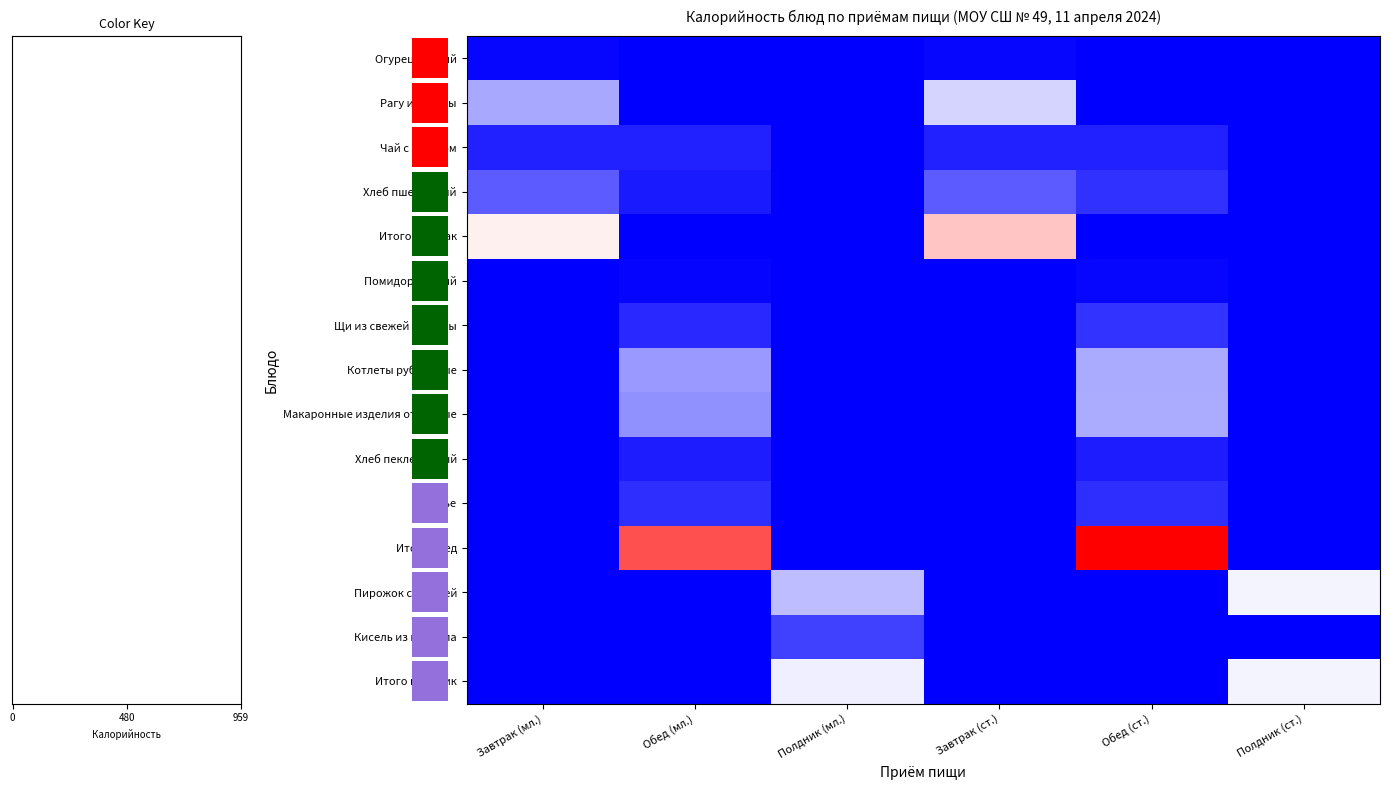

Count the number of categories in the chart.

6